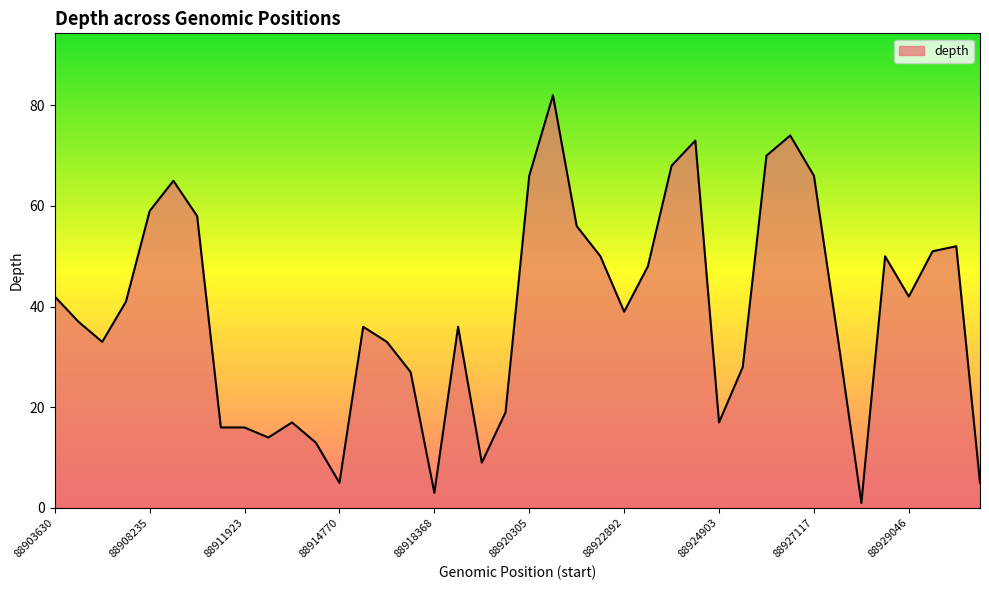

What is the minimum value shown in the chart?

1